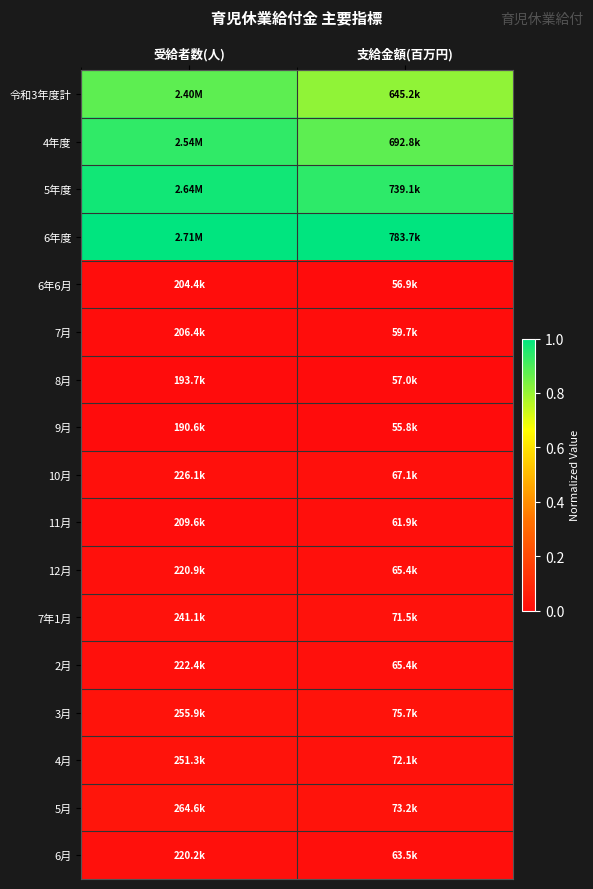

Reading left to right, list all the values displayed in this chart.

令和3年度計: 受給者数(人)=0.9	支給金額(百万円)=0.8
4年度: 受給者数(人)=0.9	支給金額(百万円)=0.9
5年度: 受給者数(人)=1.0	支給金額(百万円)=0.9
6年度: 受給者数(人)=1.0	支給金額(百万円)=1.0
6年6月: 受給者数(人)=0.0	支給金額(百万円)=0.0
7月: 受給者数(人)=0.0	支給金額(百万円)=0.0
8月: 受給者数(人)=0.0	支給金額(百万円)=0.0
9月: 受給者数(人)=0.0	支給金額(百万円)=0.0
10月: 受給者数(人)=0.0	支給金額(百万円)=0.0
11月: 受給者数(人)=0.0	支給金額(百万円)=0.0
12月: 受給者数(人)=0.0	支給金額(百万円)=0.0
7年1月: 受給者数(人)=0.0	支給金額(百万円)=0.0
2月: 受給者数(人)=0.0	支給金額(百万円)=0.0
3月: 受給者数(人)=0.0	支給金額(百万円)=0.0
4月: 受給者数(人)=0.0	支給金額(百万円)=0.0
5月: 受給者数(人)=0.0	支給金額(百万円)=0.0
6月: 受給者数(人)=0.0	支給金額(百万円)=0.0